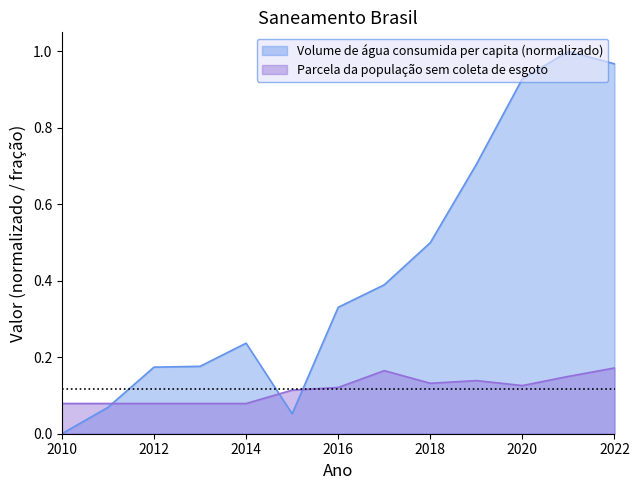

How many times do Parcela da população sem coleta de esgoto and Volume de água consumida per capita (L/dia) cross each other?

3